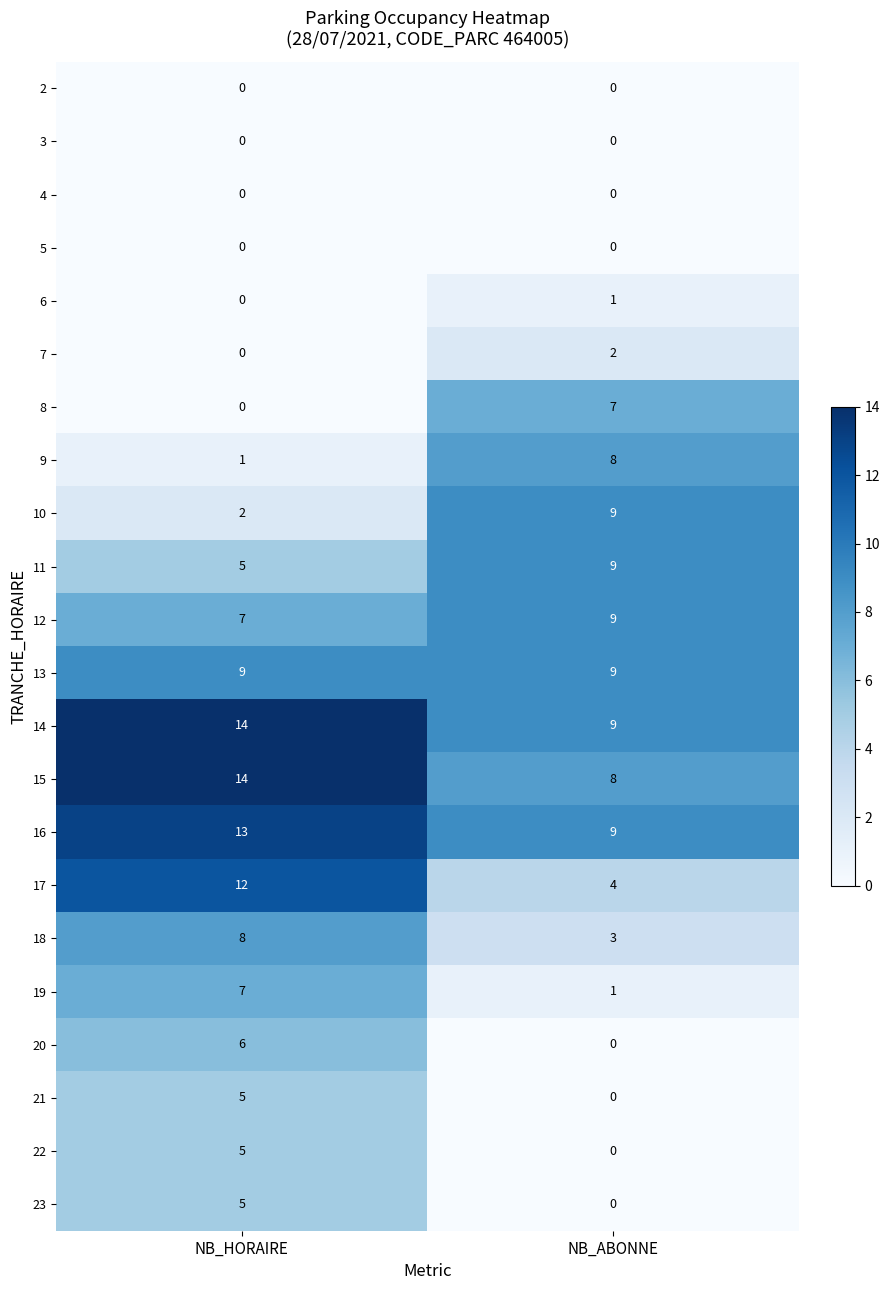

What is the difference between the 23 values at NB_ABONNE and NB_HORAIRE?

5